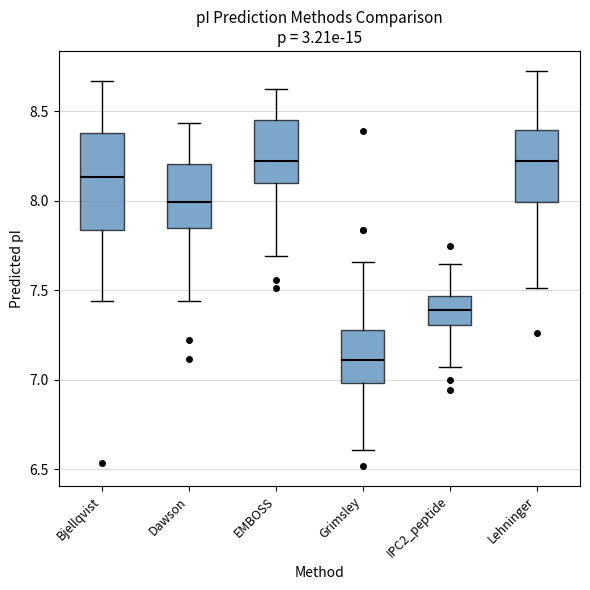

Reading left to right, read every box against the y-axis: the position of its median line, the range the box covers, and the ends of its whiskers. The values are not printed on the chart, so give them approximately, as read against the axis.

Bjellqvist: median 8.15, box 7.85 to 8.40, whiskers 7.45 to 8.65
Dawson: median 8.00, box 7.85 to 8.20, whiskers 7.45 to 8.45
EMBOSS: median 8.20, box 8.10 to 8.45, whiskers 7.70 to 8.60
Grimsley: median 7.10, box 7.00 to 7.30, whiskers 6.60 to 7.65
IPC2_peptide: median 7.40, box 7.30 to 7.45, whiskers 7.05 to 7.65
Lehninger: median 8.20, box 8.00 to 8.40, whiskers 7.50 to 8.75